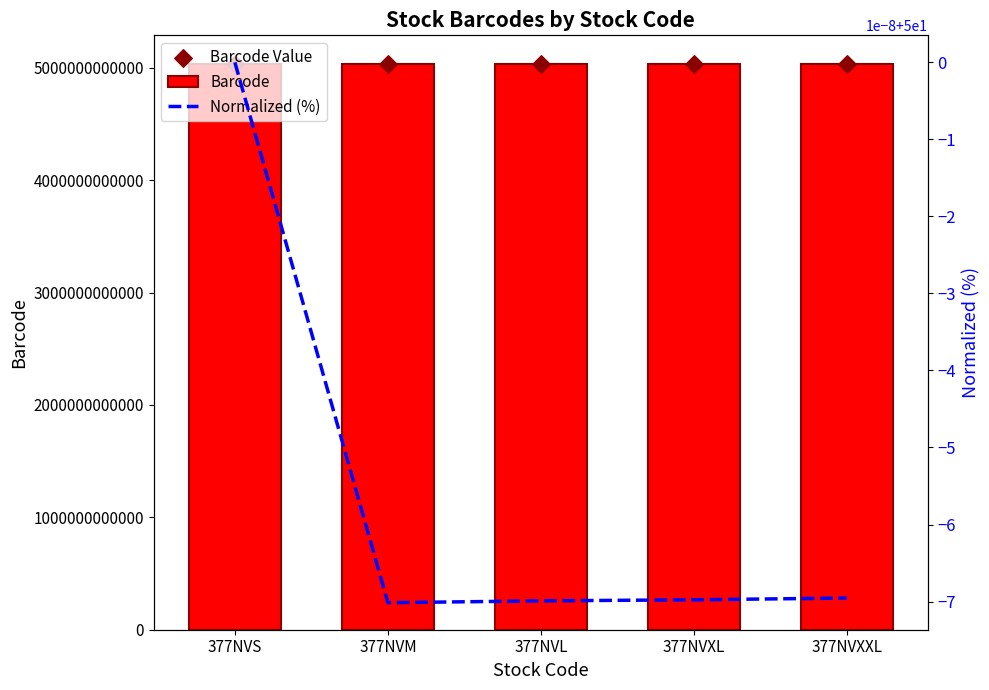

At which category is the sum across all series the highest?

377NVS